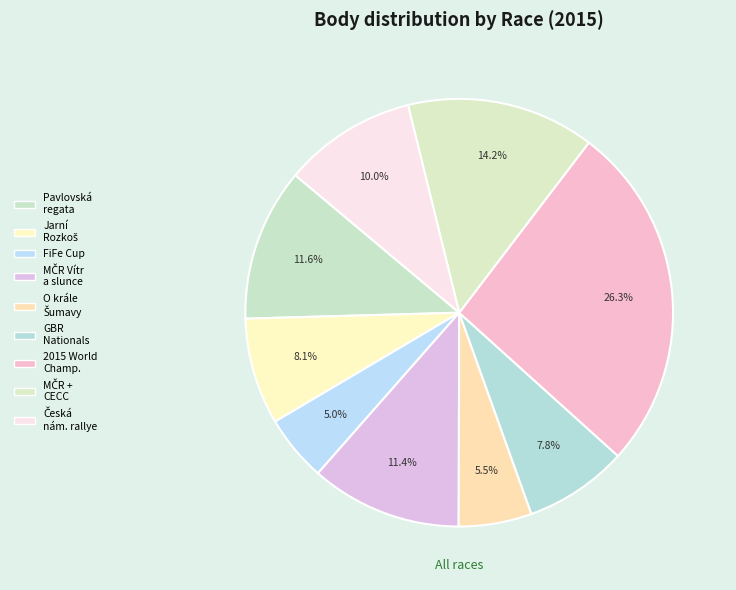

How many segments does this pie chart have?

9